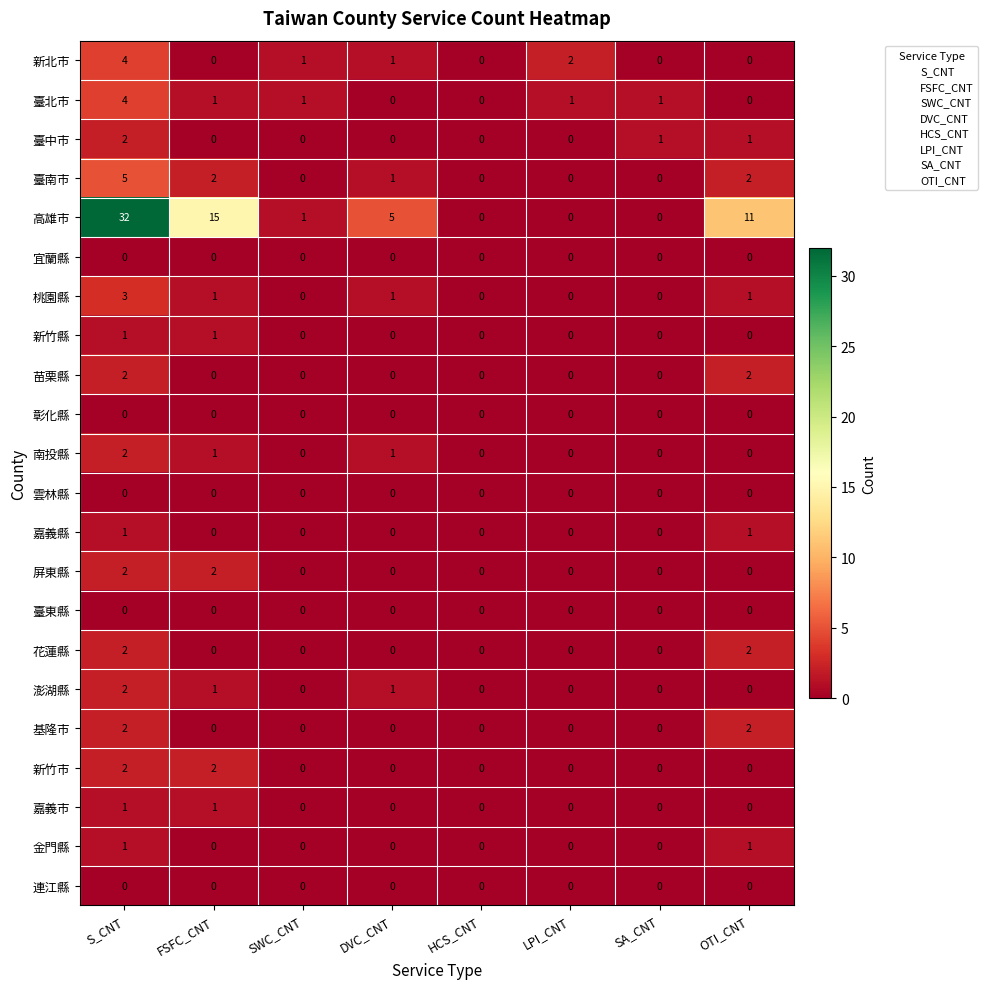

Where does the 臺南市 series first go above 1?

S_CNT